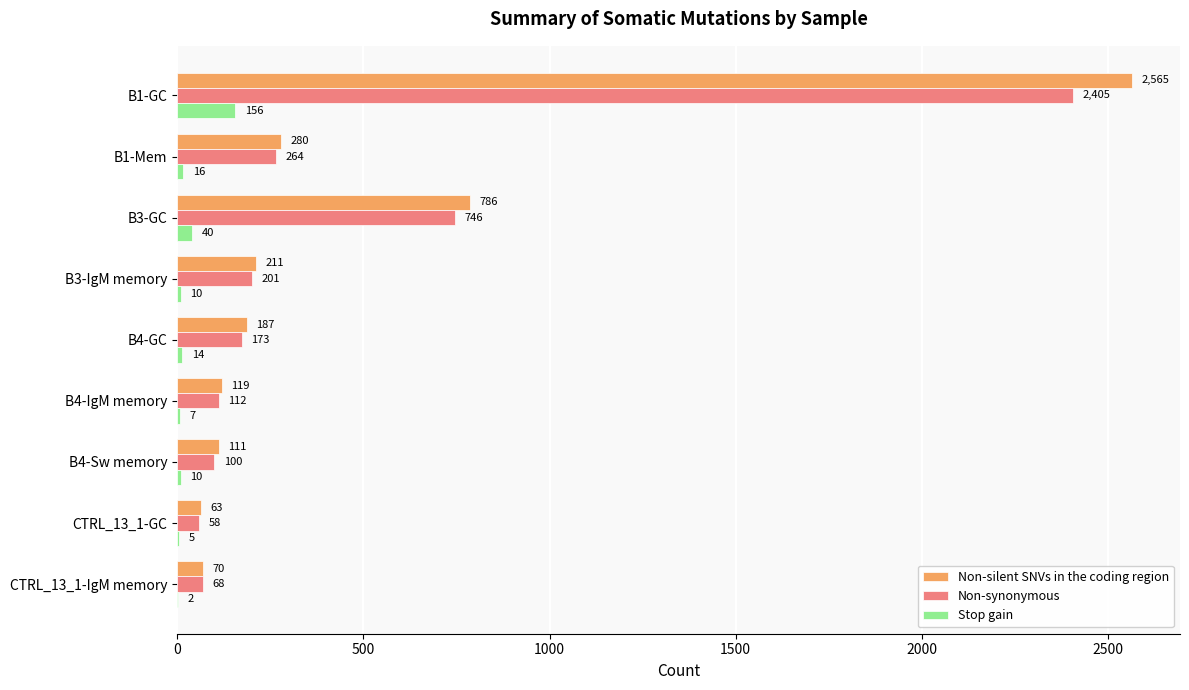

How many distinct data groups are displayed?

3